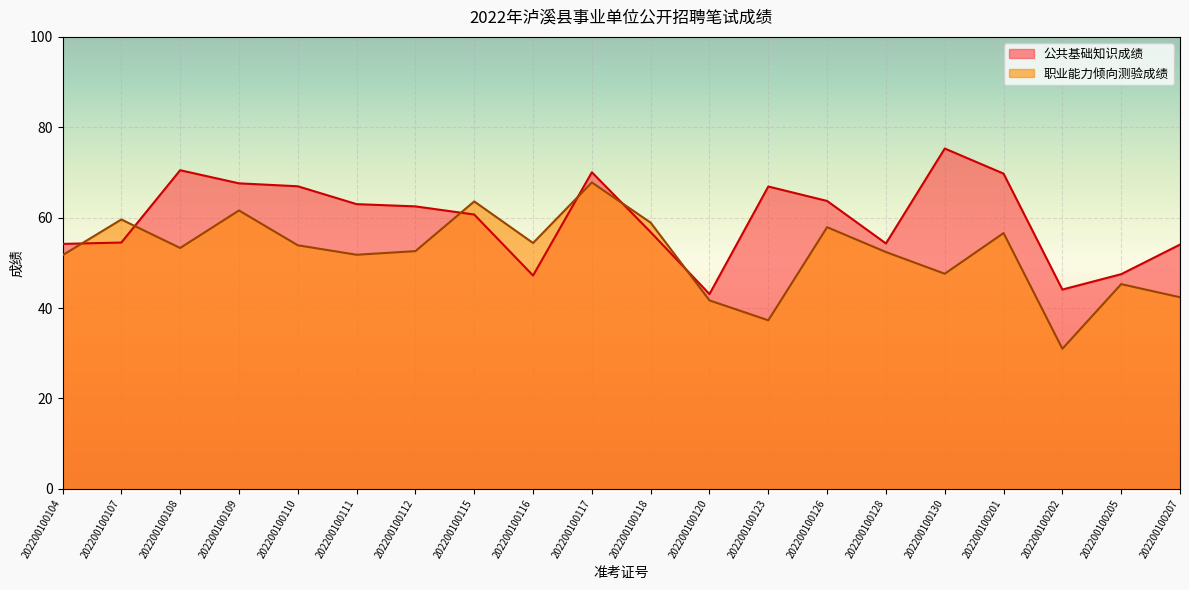

What is the smallest value displayed?

31.0